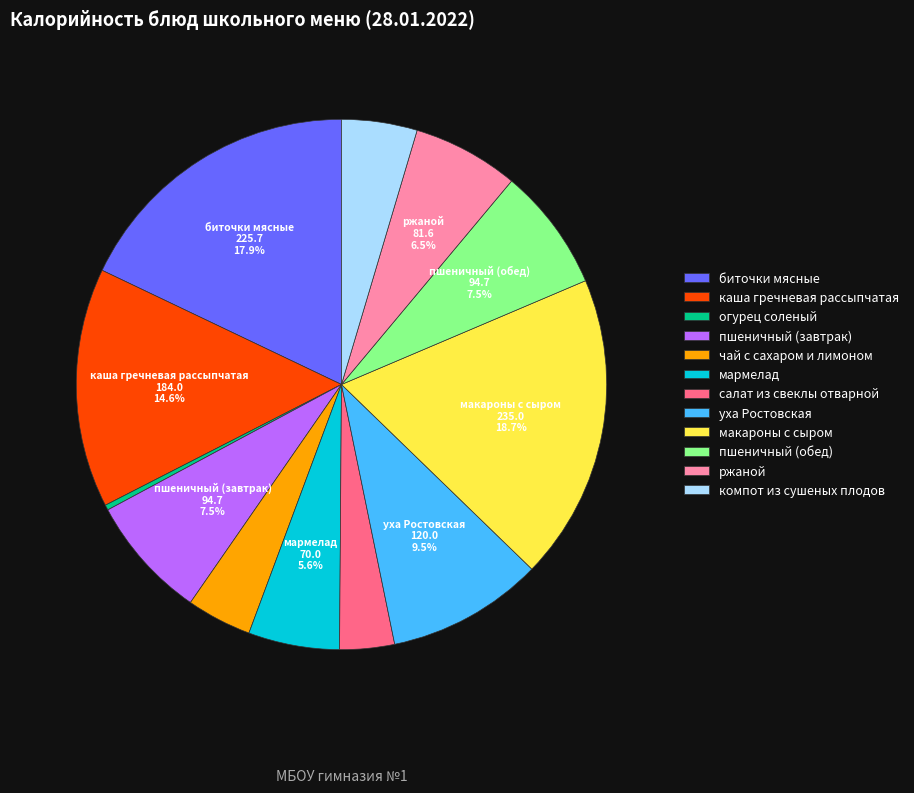

Which slice is the smallest?

огурец соленый